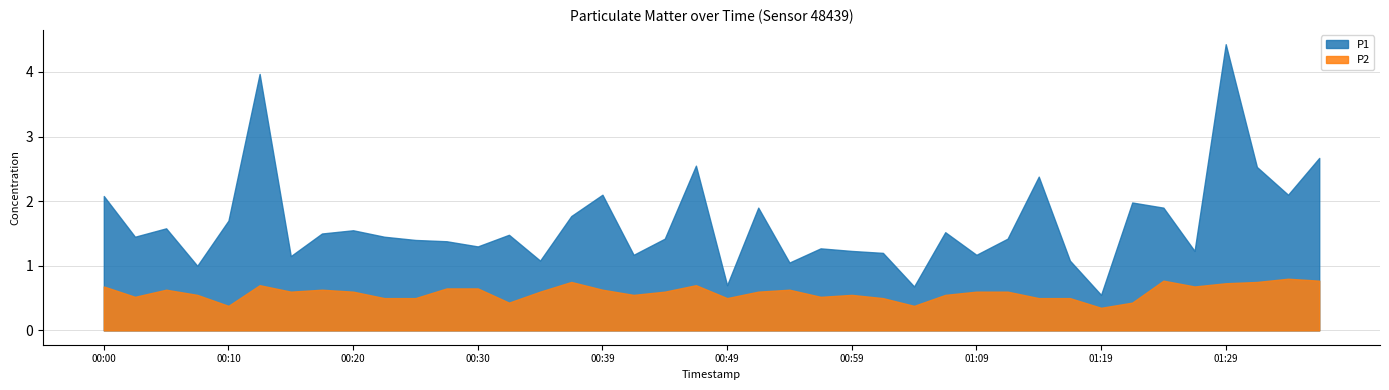

Does the chart display data point markers on the line(s)?

No